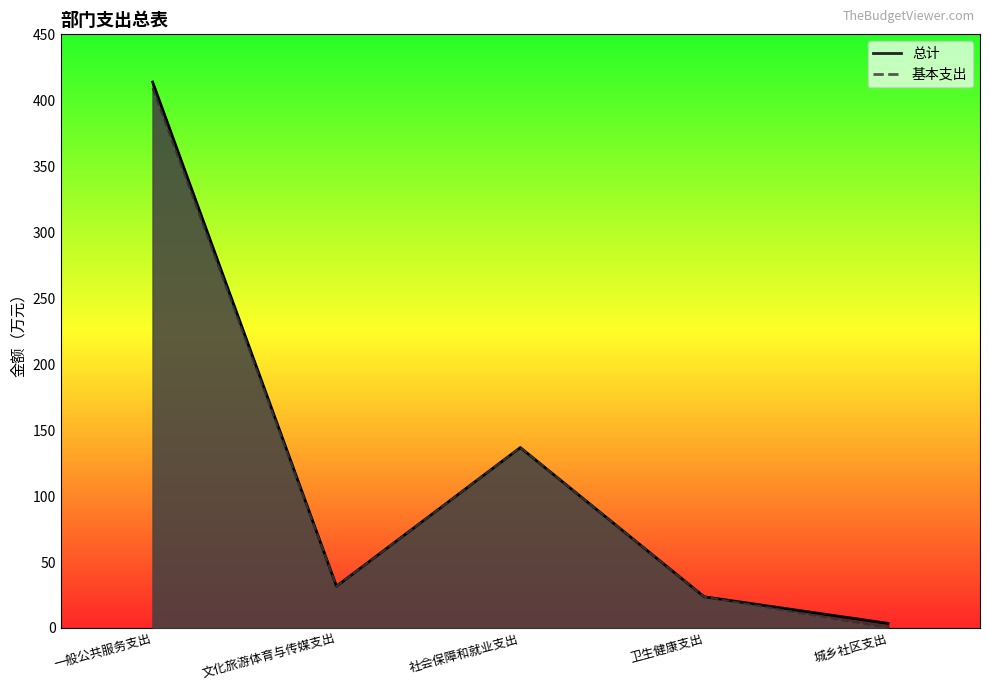

Which label corresponds to the largest value in the chart?

一般公共服务支出